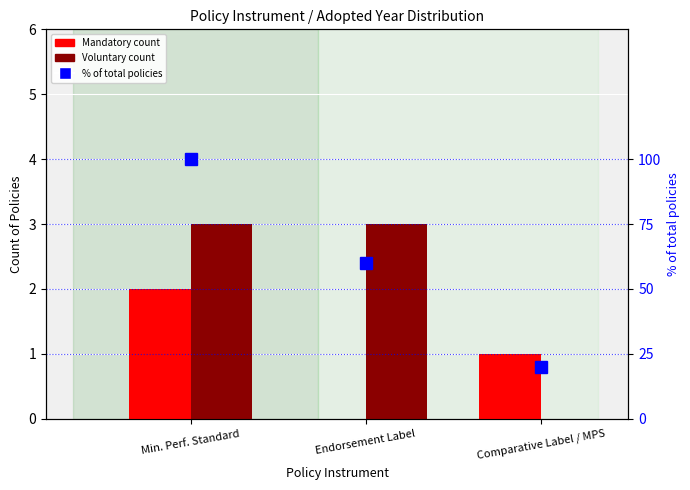

Rank the series at Min. Perf. Standard from highest to lowest value.

Voluntary, Mandatory